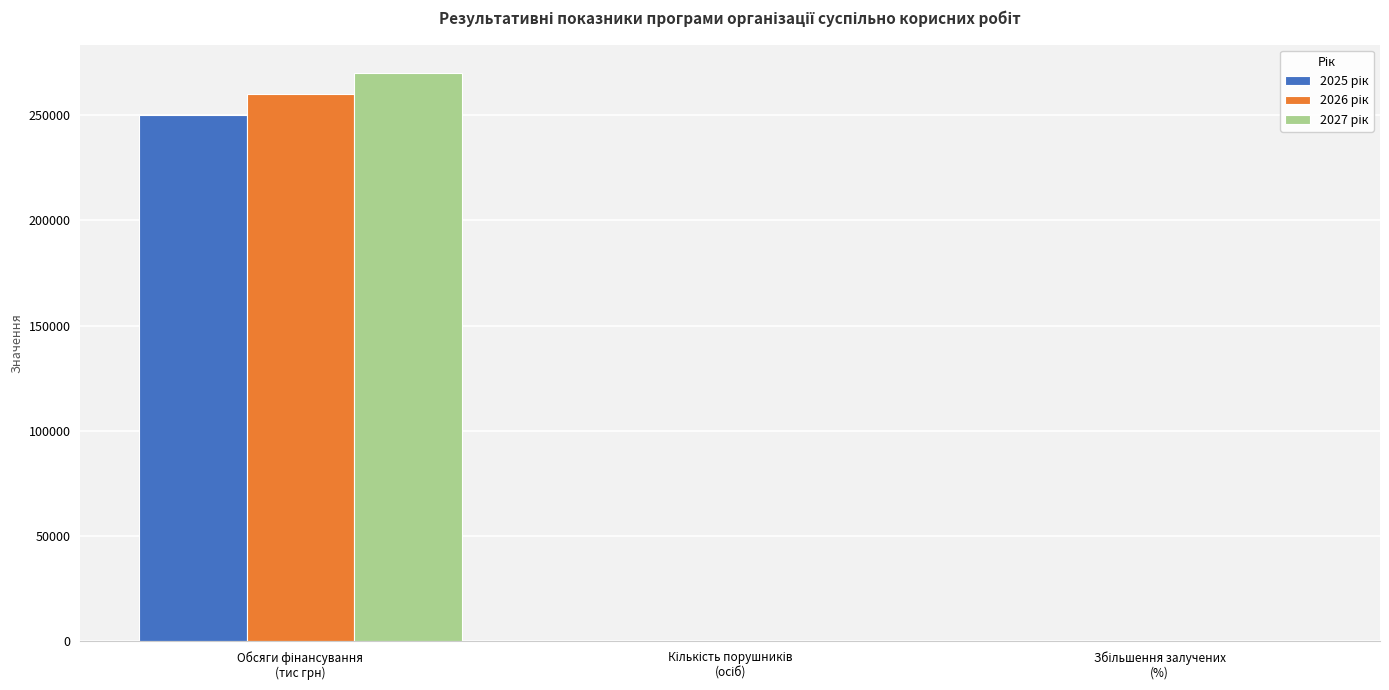

The 2025 рік series shows 381250 at Обсяги фінансування
(тис грн). True or false?

False